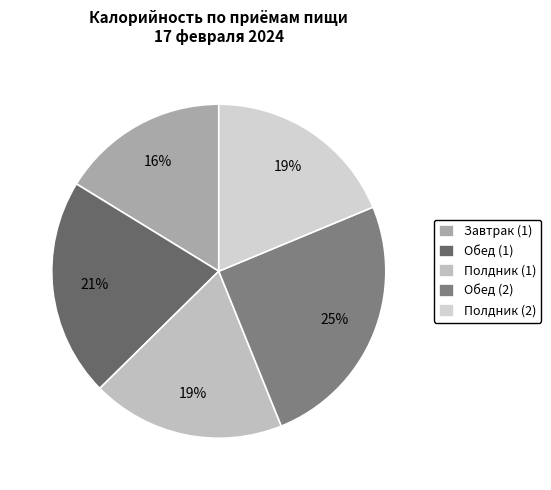

What percentage is the Полдник (1) slice, to the nearest percent?

19%